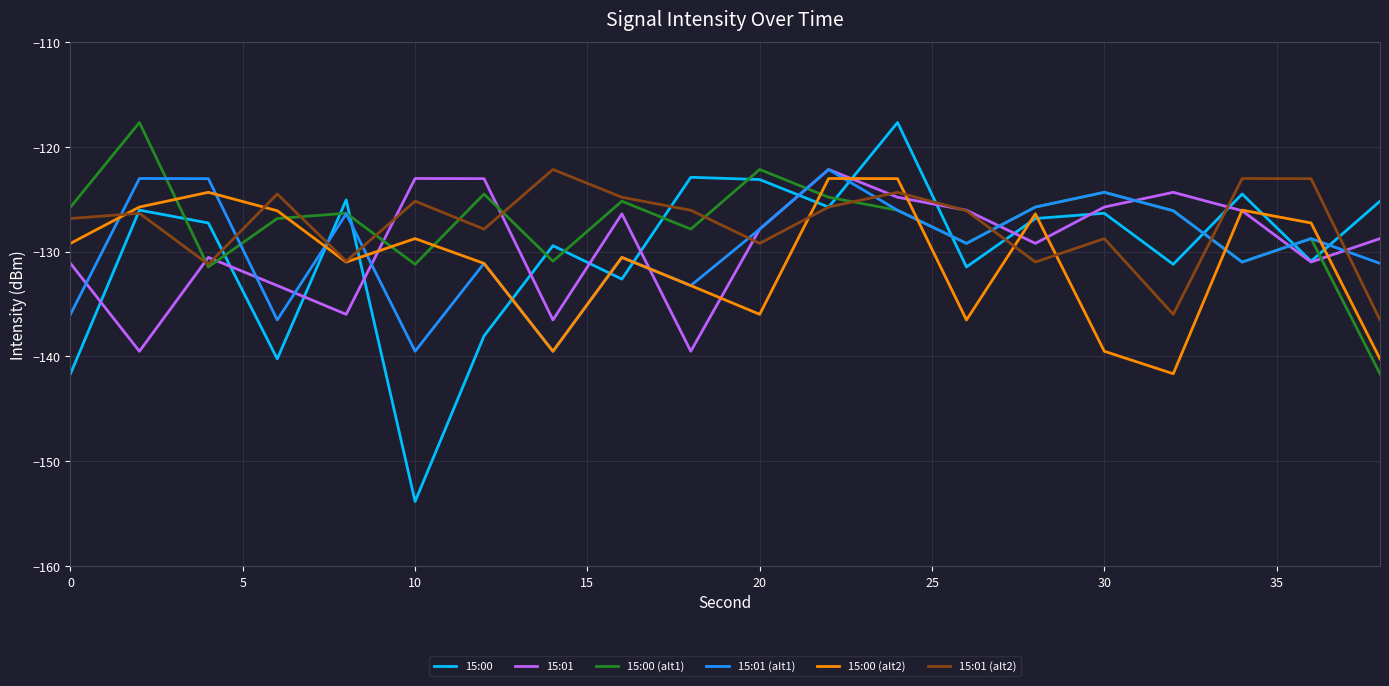

What is the minimum value shown in the chart?

-153.8